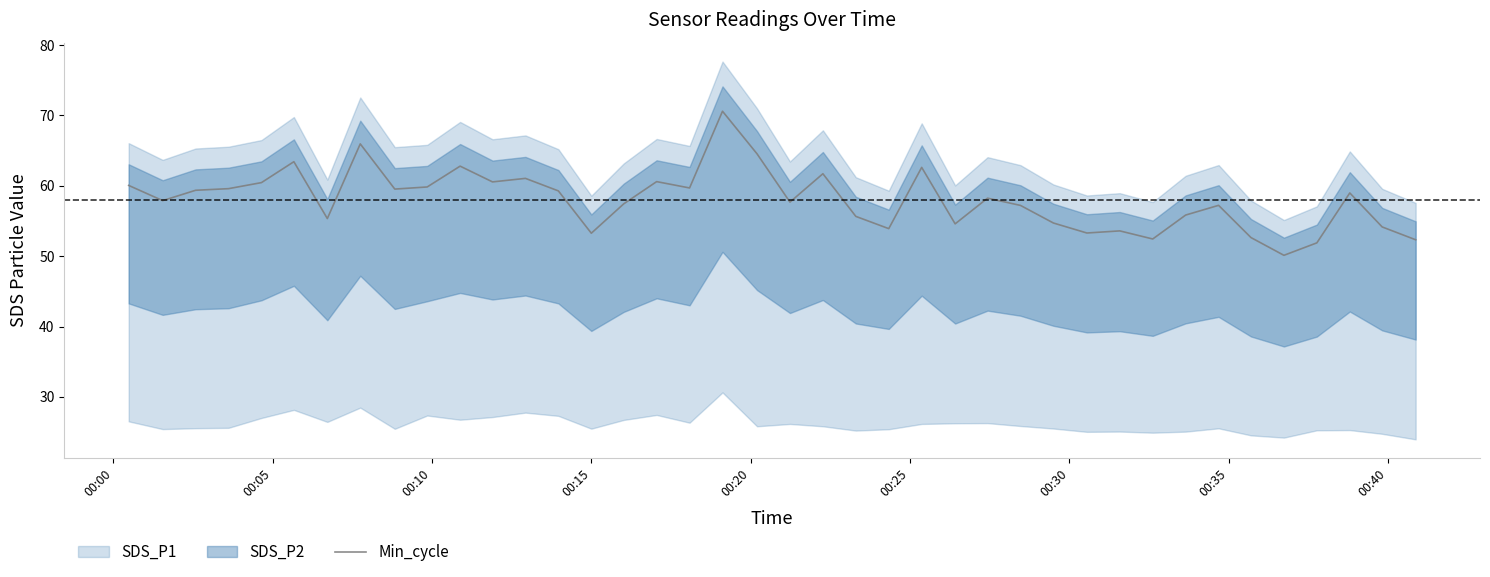

How many lines are shown in the chart?

1